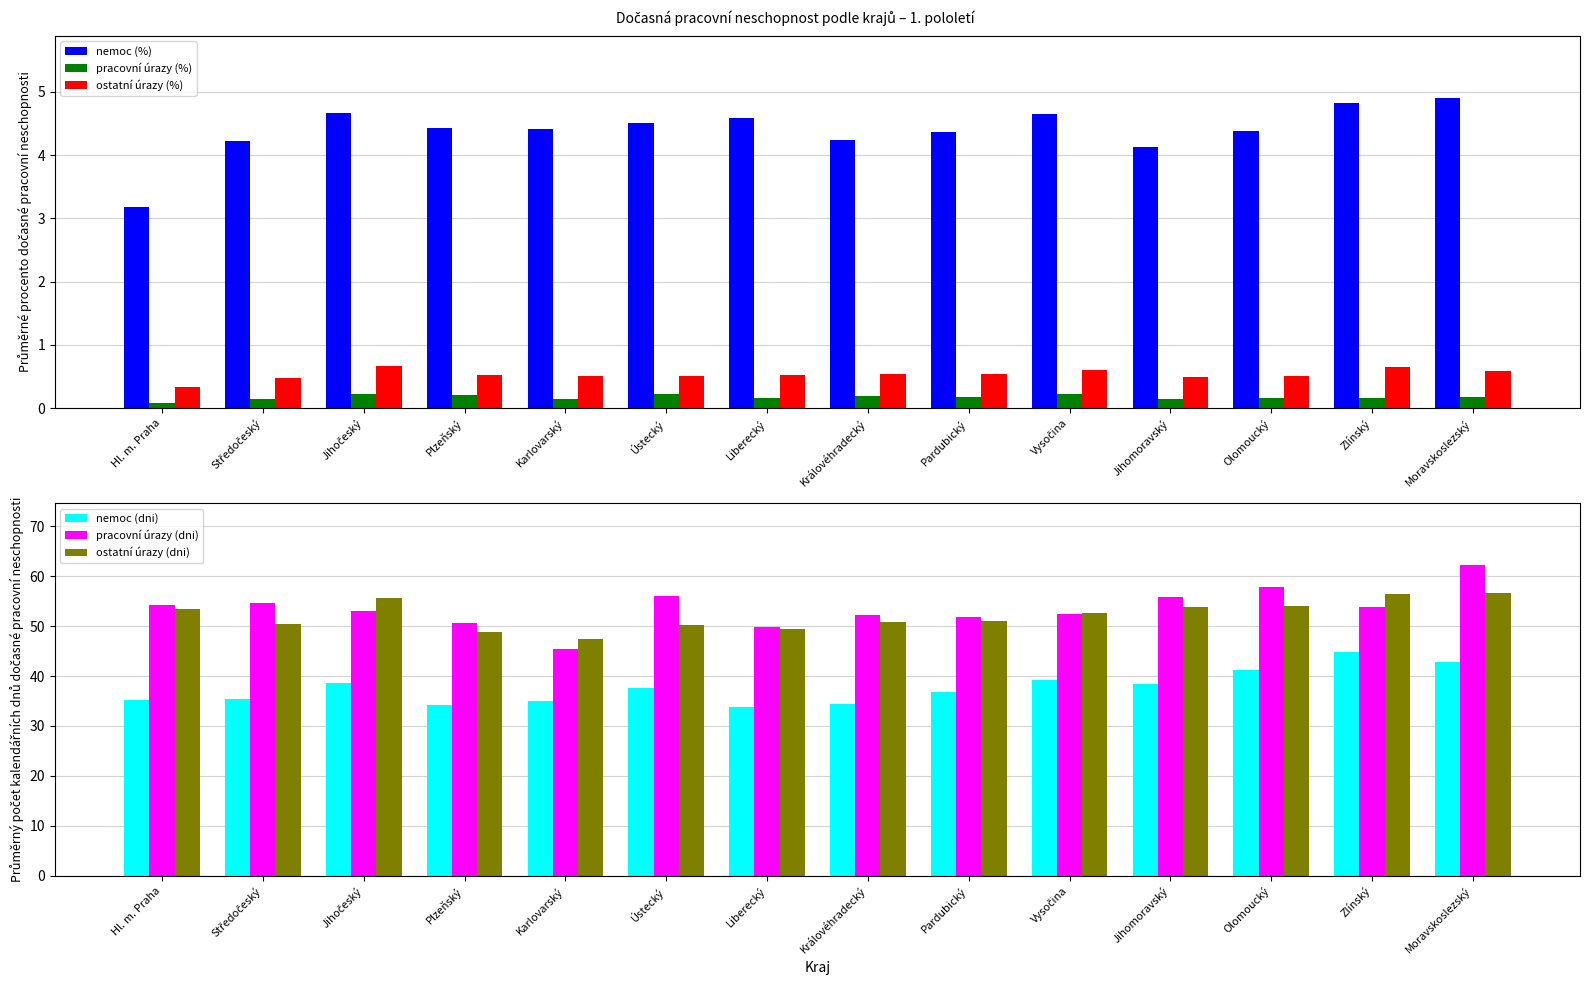

At which category is the sum across all series the highest?

Moravskoslezský